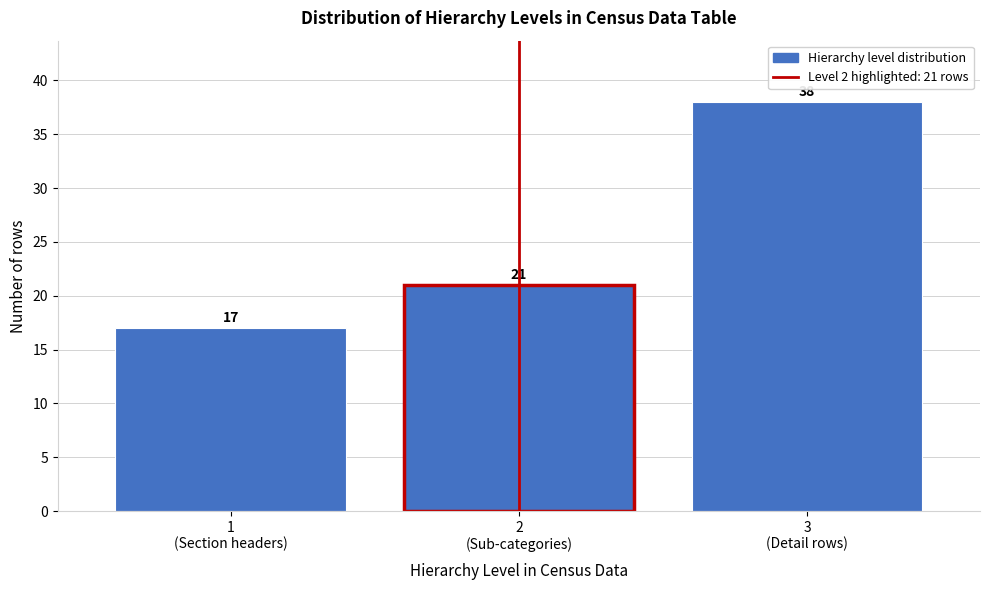

Reading left to right, extract all data points from this chart.

17	21	38